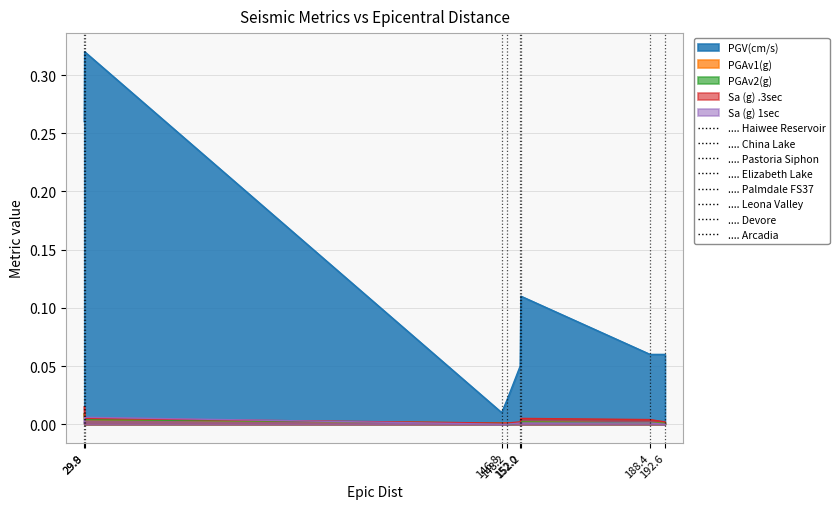

Where is the first local maximum for PGAv1(g)?

152.2